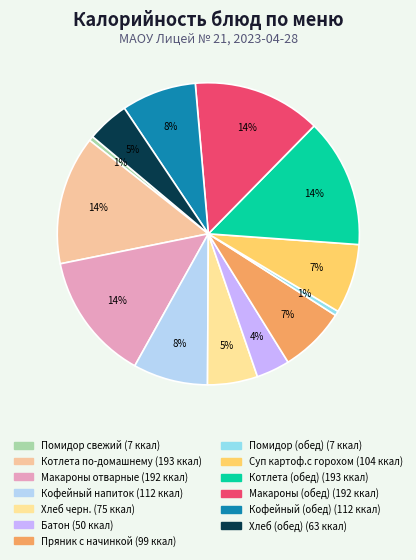

To the nearest percent, what is the difference between the largest and smallest slice percentages?

13%